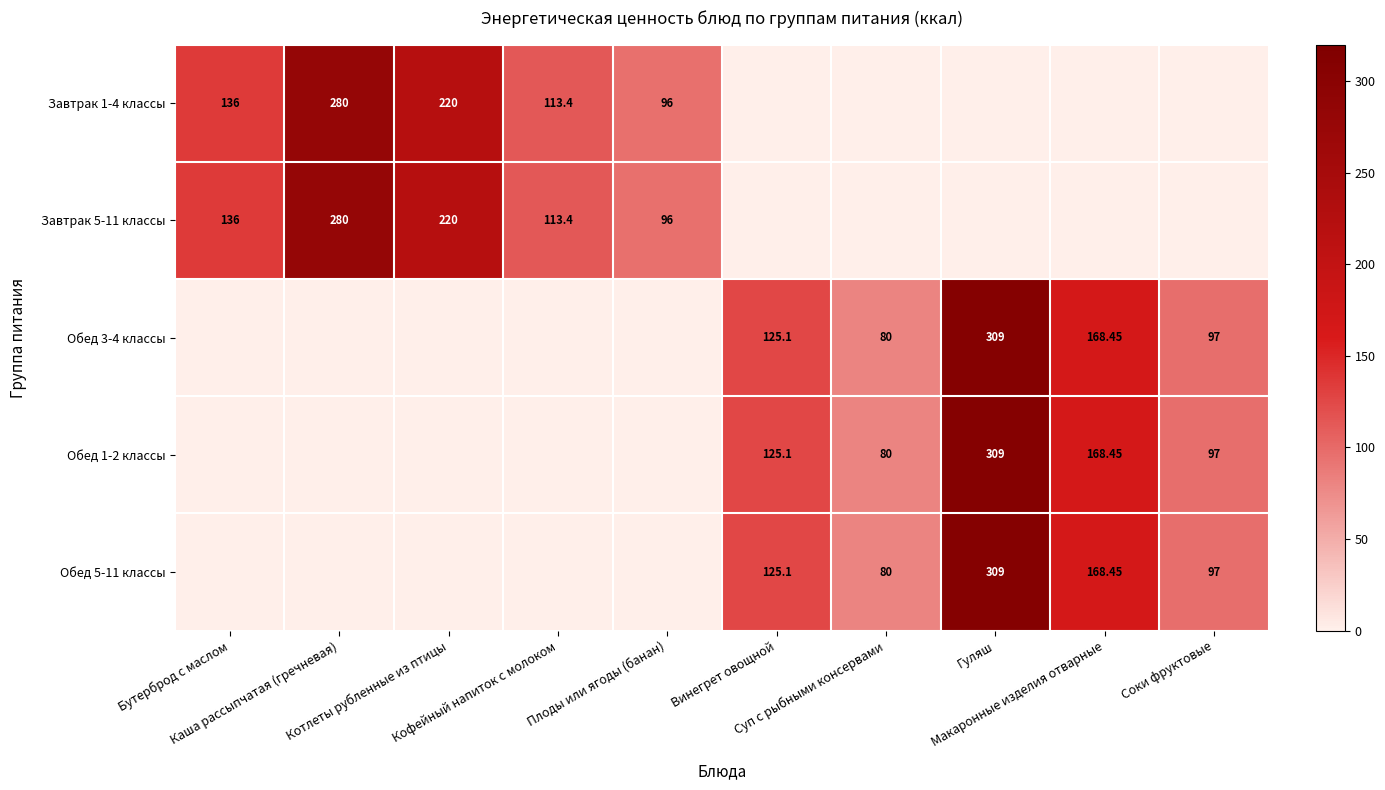

What is the spread (max minus min) of values at Макаронные изделия отварные?

168.4